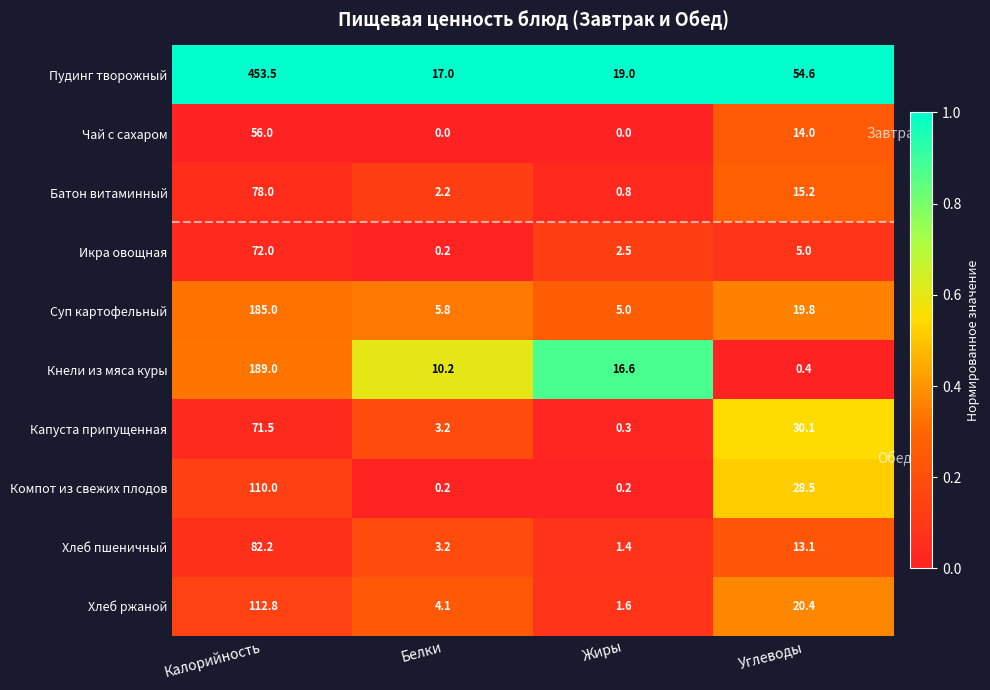

What is the maximum value shown in the chart?

453.5